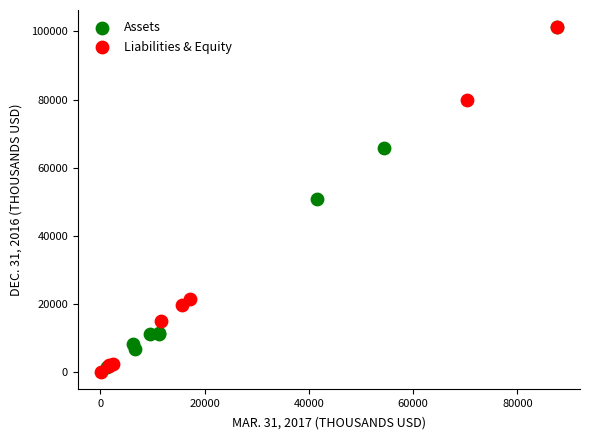

What are all the series names shown in the legend?

Assets, Liabilities & Equity